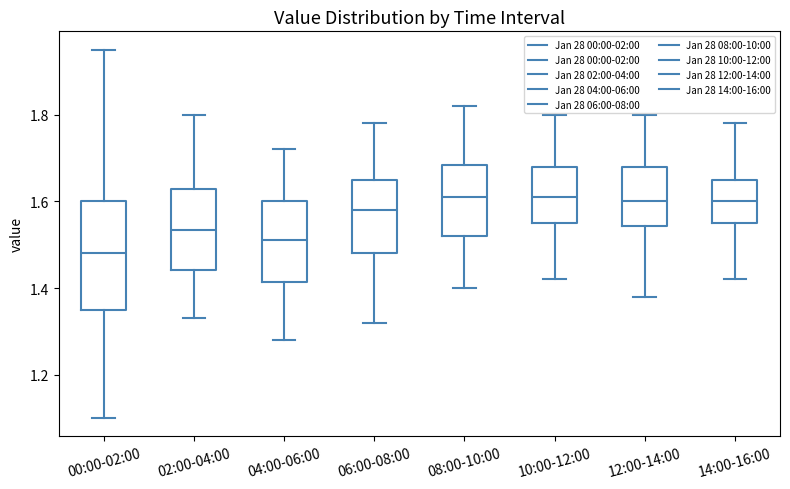

Comparing the boxes themselves (not the whiskers), which one is the tallest?

00:00-02:00